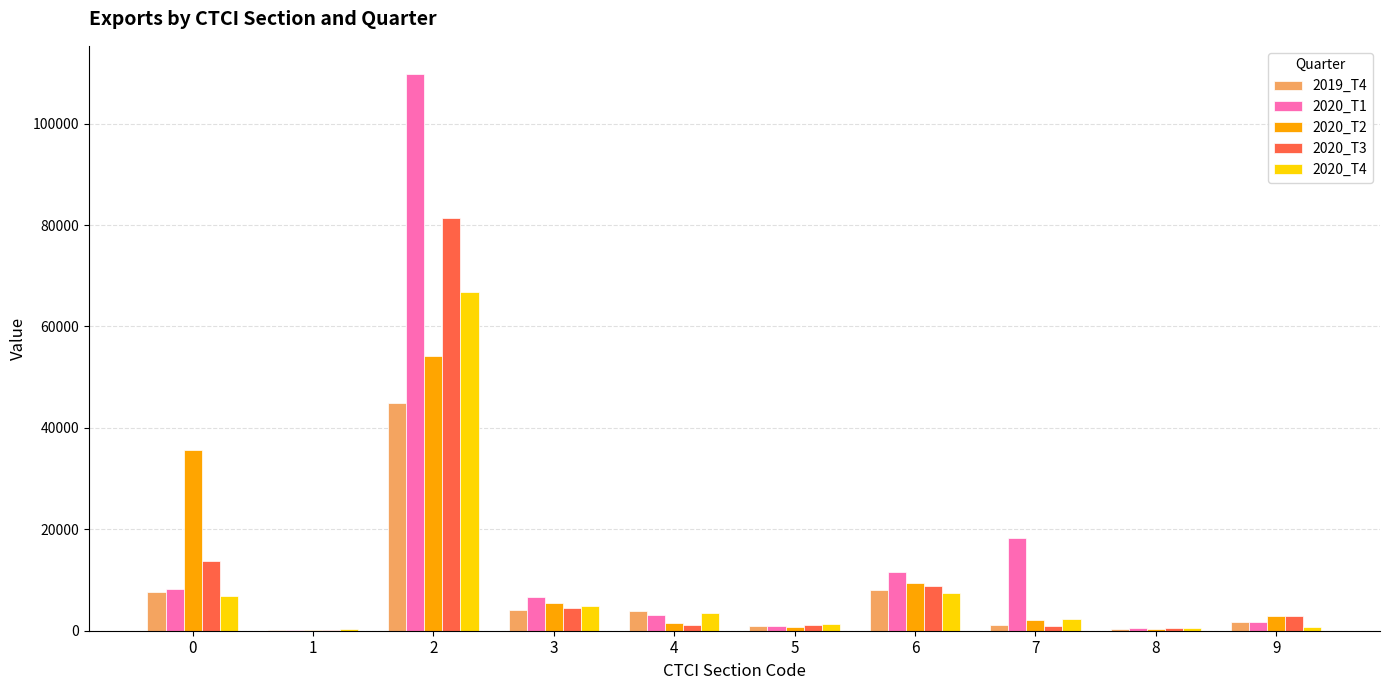

What is the maximum value shown in the chart?

109859.6